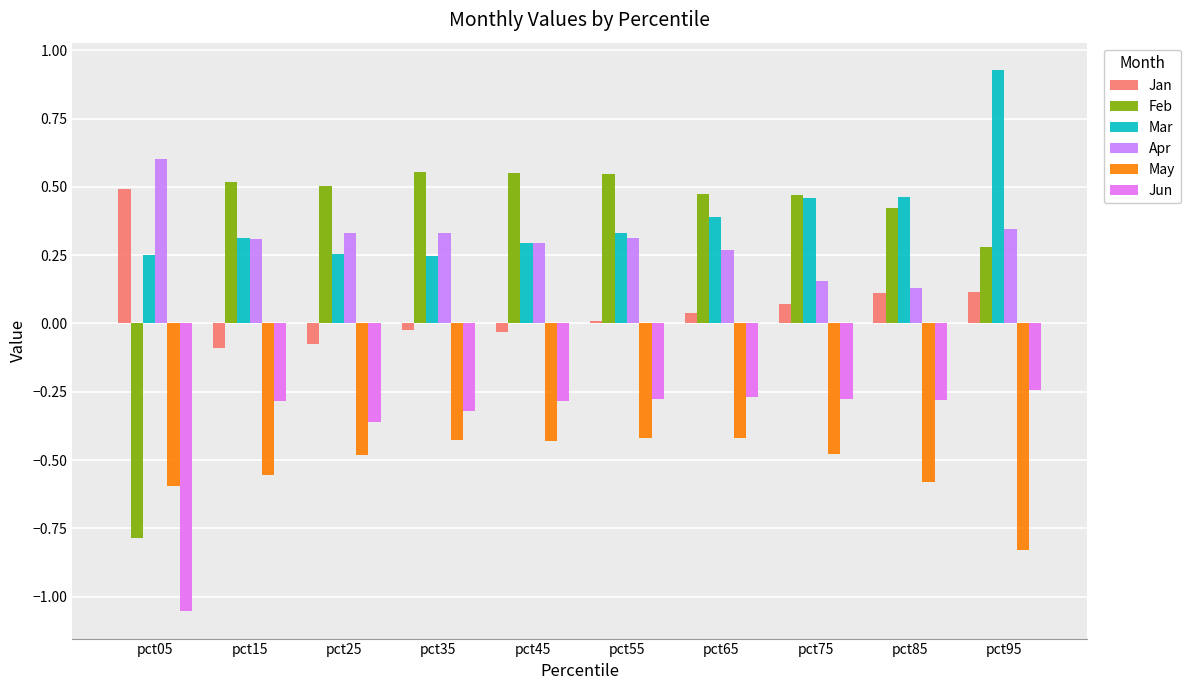

Where does the Feb series first go above 0?

pct15